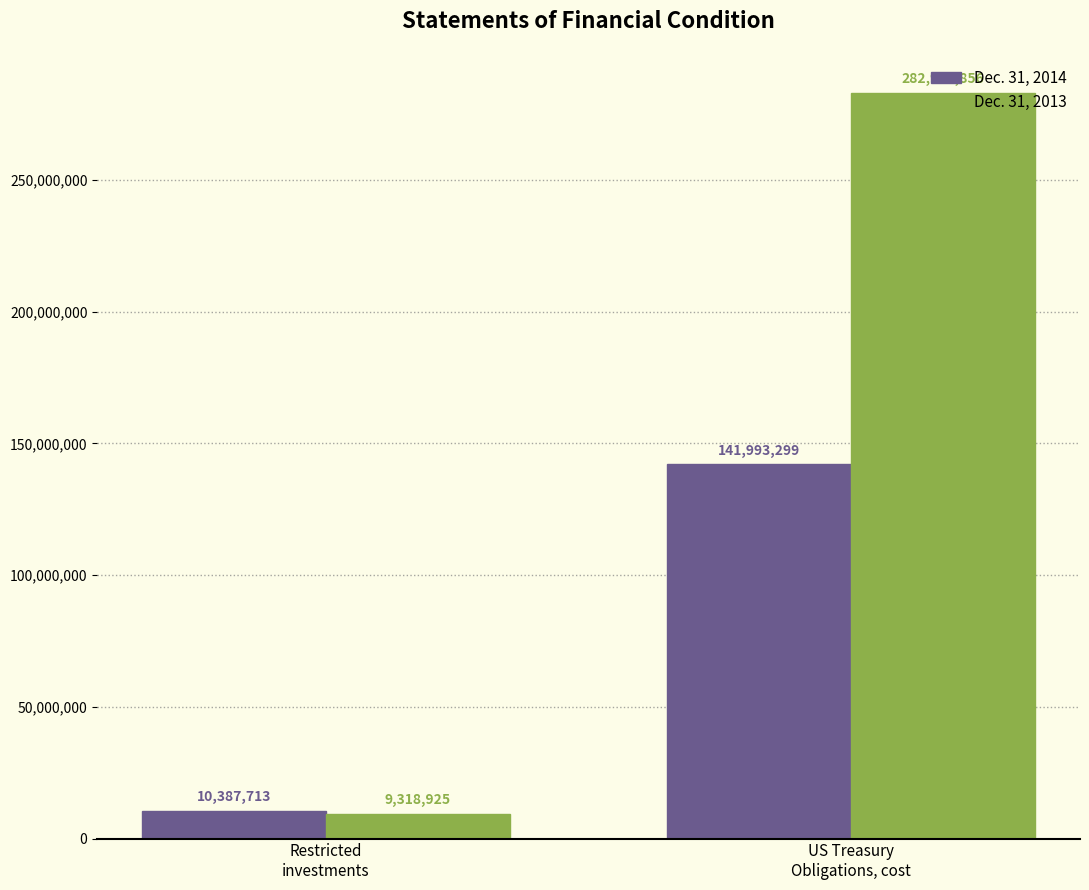

What is the label of the 2nd bar from the left?

US Treasury
Obligations, cost